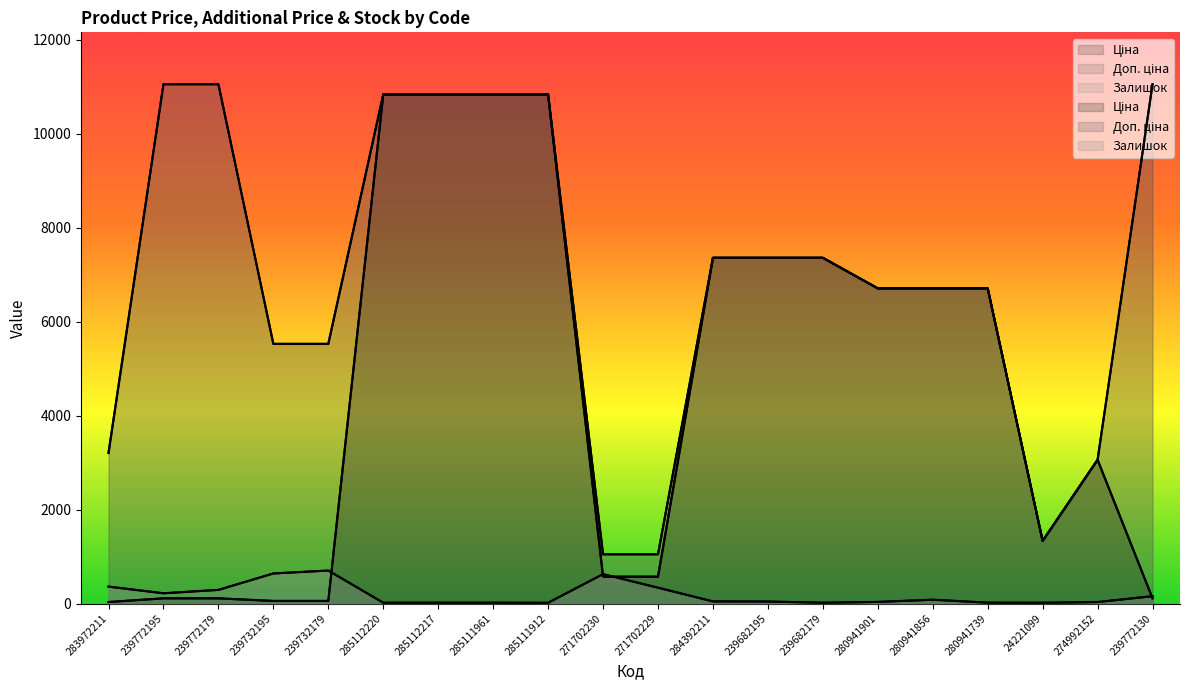

How many lines are shown in the chart?

3